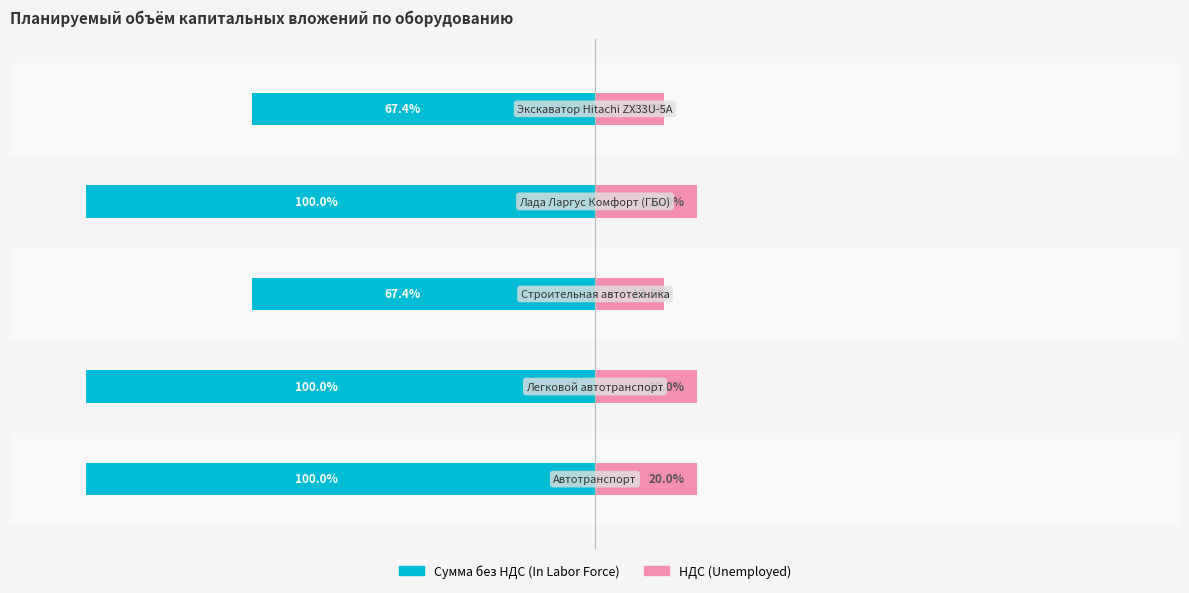

Between 0 and 50, which series saw the biggest shift?

In Labor Force